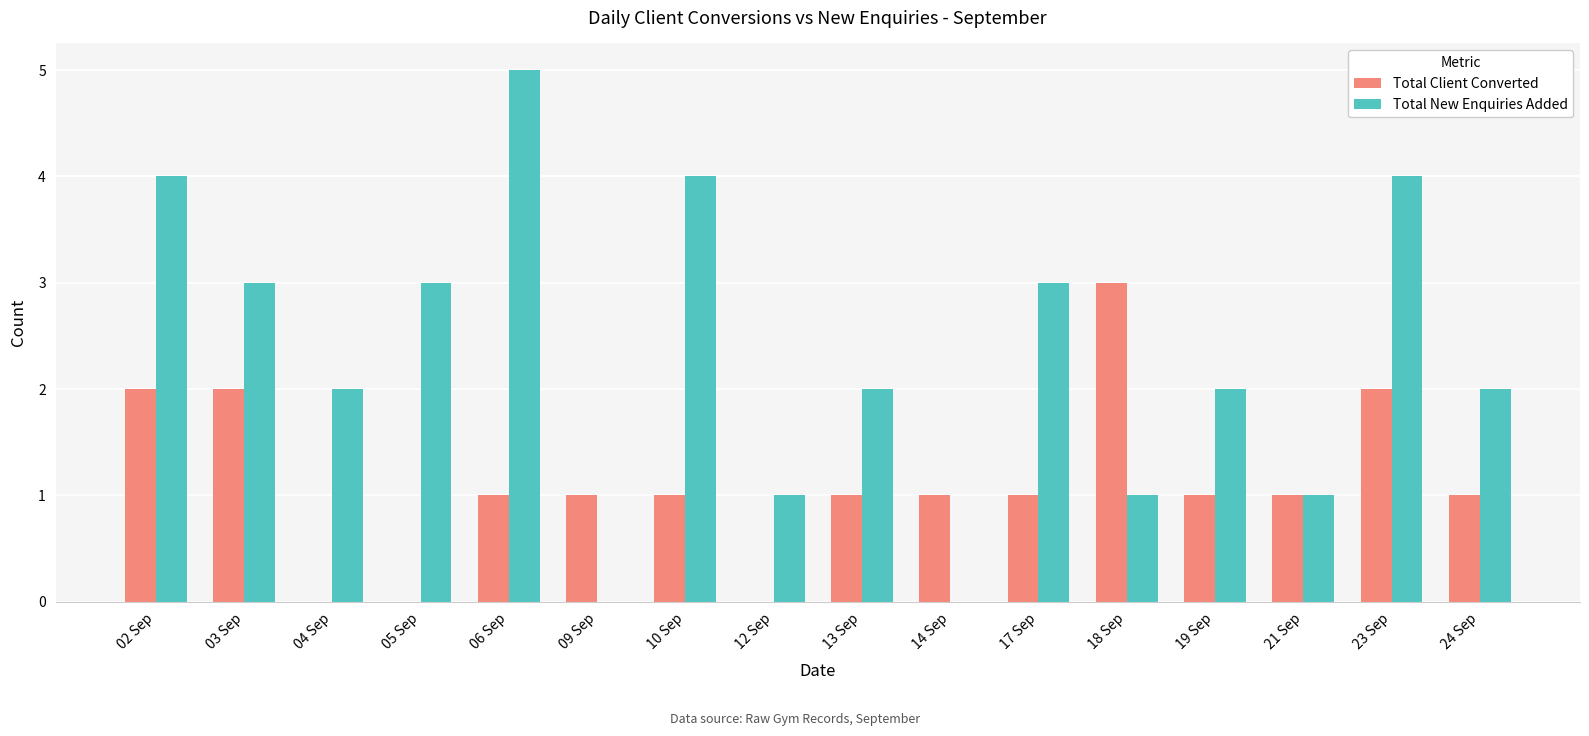

Between 13 Sep and 23 Sep, which series saw the biggest shift?

Total New Enquiries Added